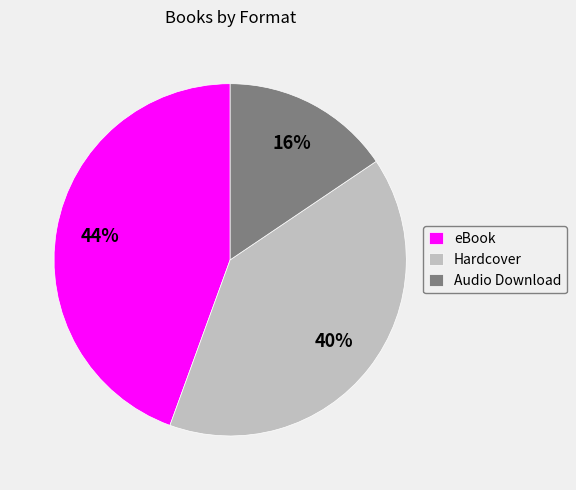

What is the smallest slice in the pie chart?

Audio Download